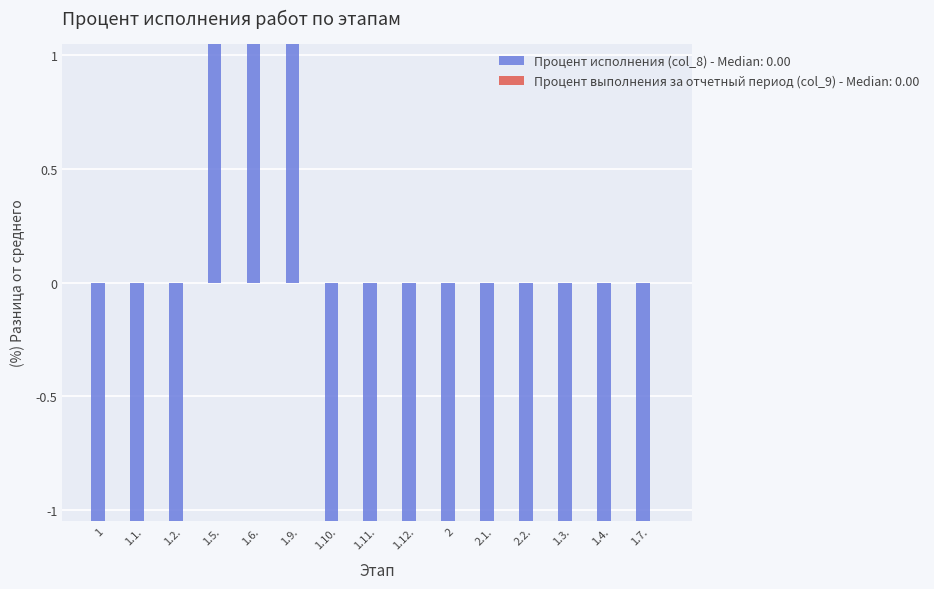

What is the minimum value shown in the chart?

-20